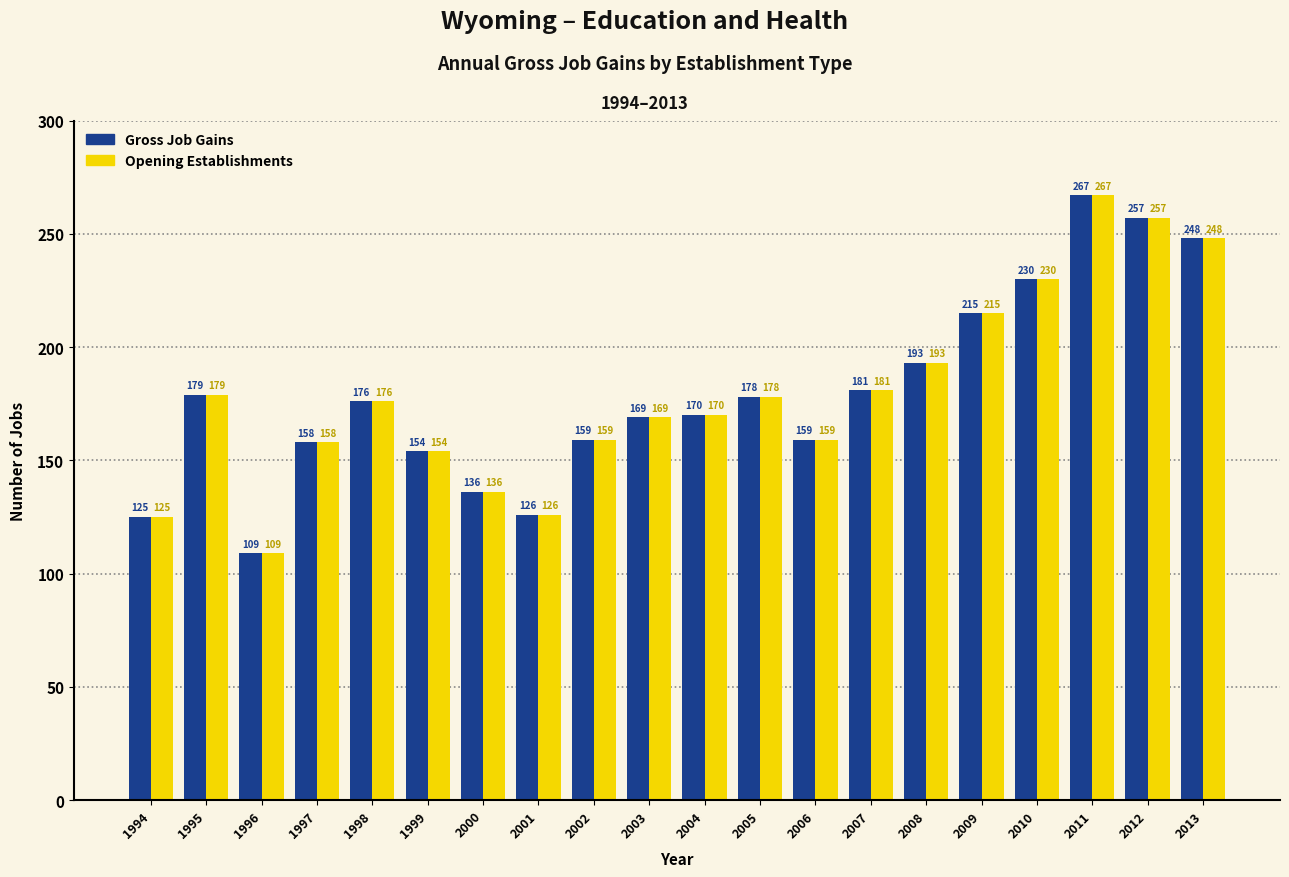

How many series are shown in this chart?

2